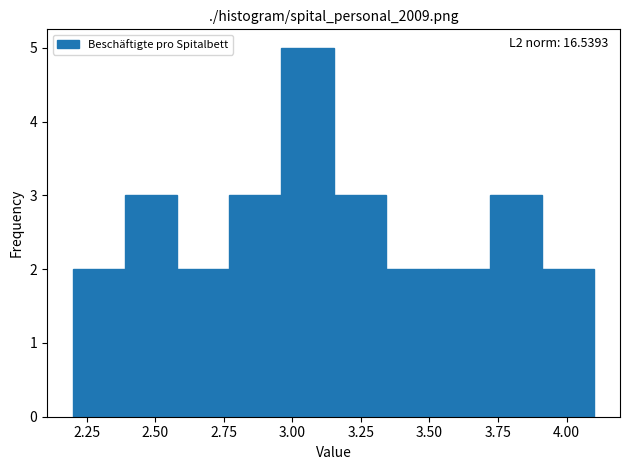

Read against the x-axis, roughly where is the centre of the tallest bar?

3.05